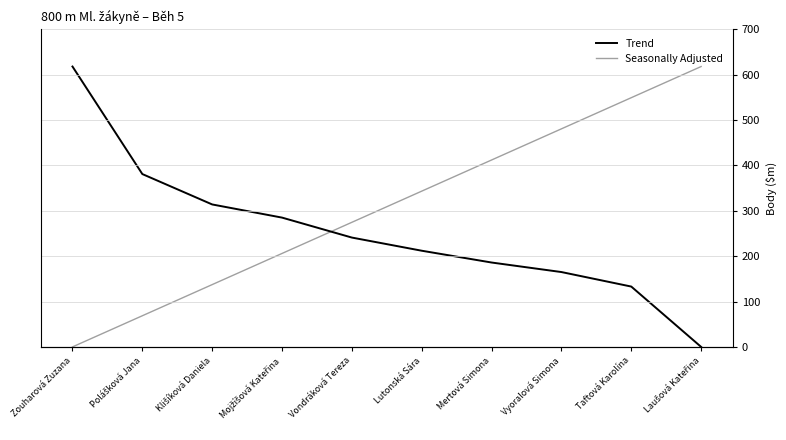

How many times do Seasonally Adjusted and Trend cross each other?

1